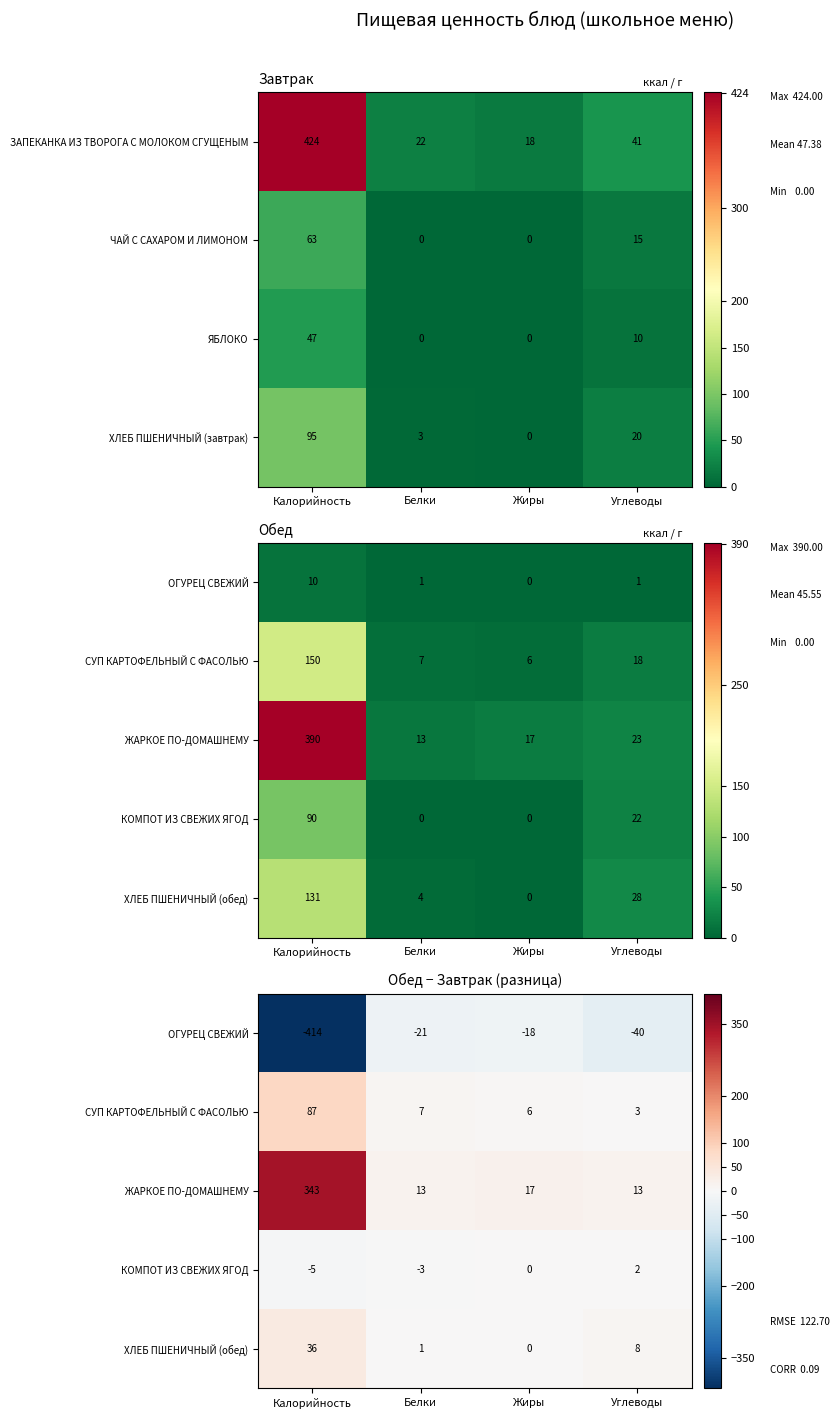

What is the difference between the highest and lowest values at Калорийность?

757